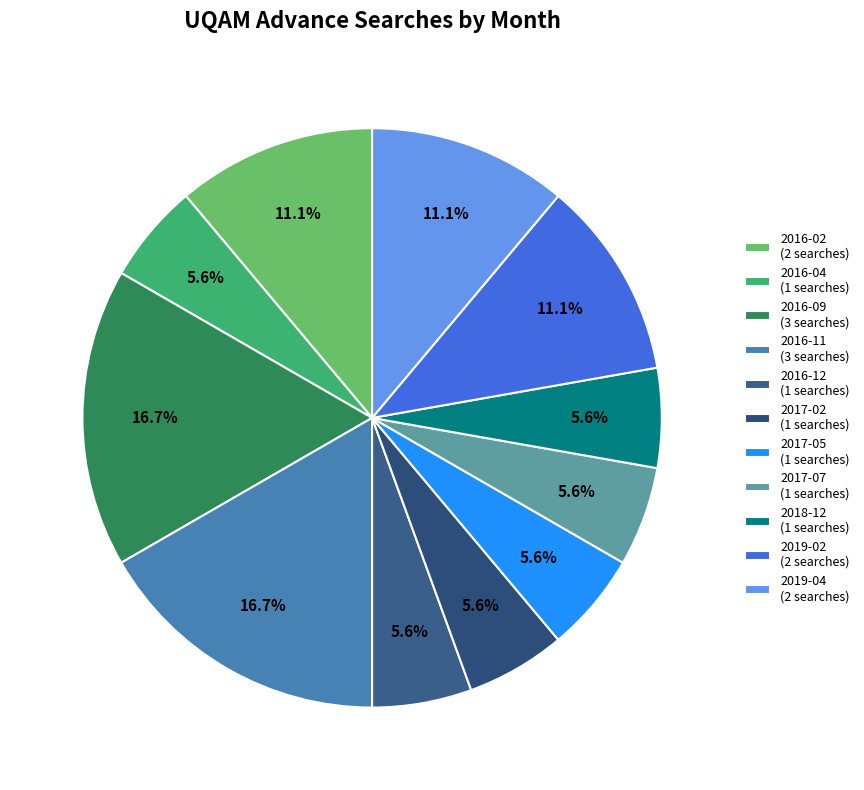

How many slices are in this pie chart?

11